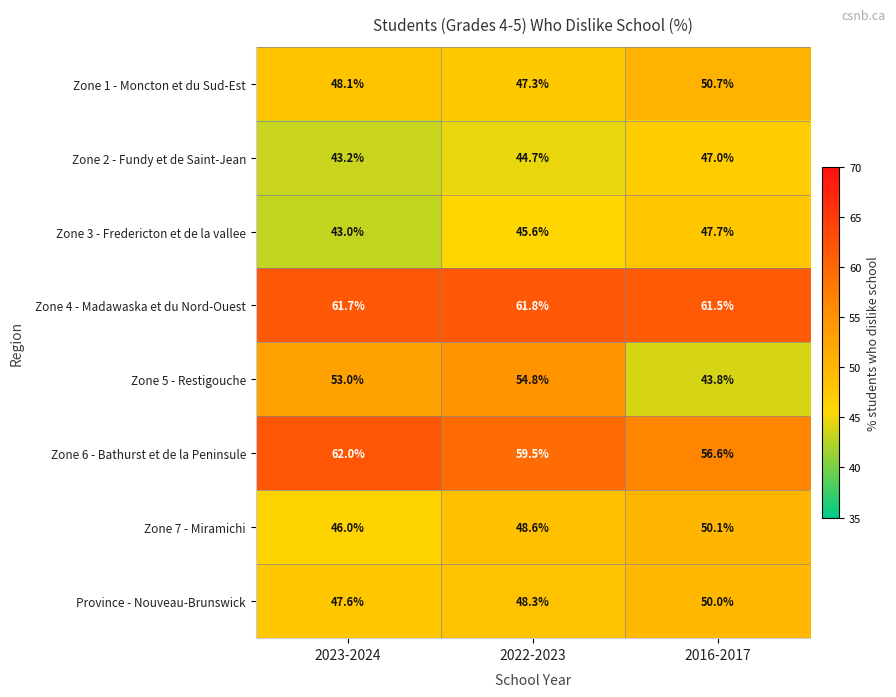

At 2016-2017, list the series in order from smallest to largest.

Zone 5 - Restigouche, Zone 2 - Fundy et de Saint-Jean, Zone 3 - Fredericton et de la vallee, Province - Nouveau-Brunswick, Zone 7 - Miramichi, Zone 1 - Moncton et du Sud-Est, Zone 6 - Bathurst et de la Peninsule, Zone 4 - Madawaska et du Nord-Ouest